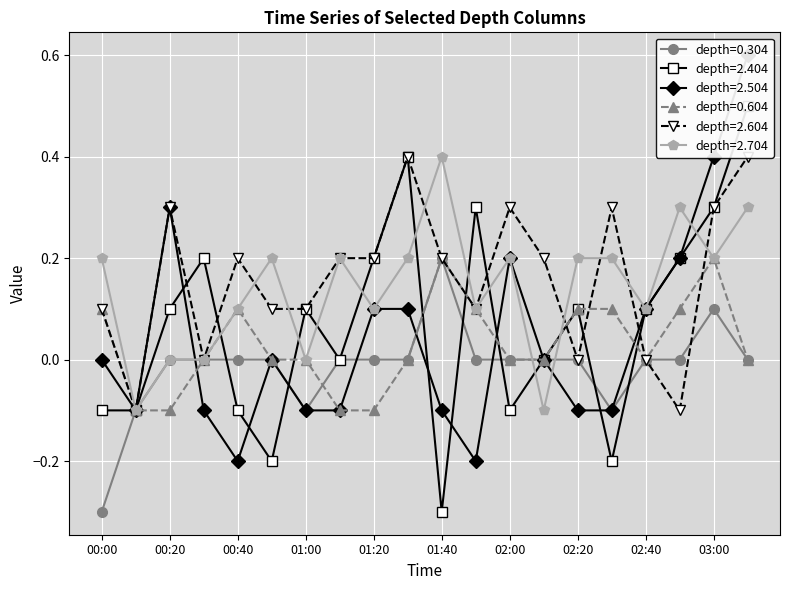

What position from the left is 00:40?

5